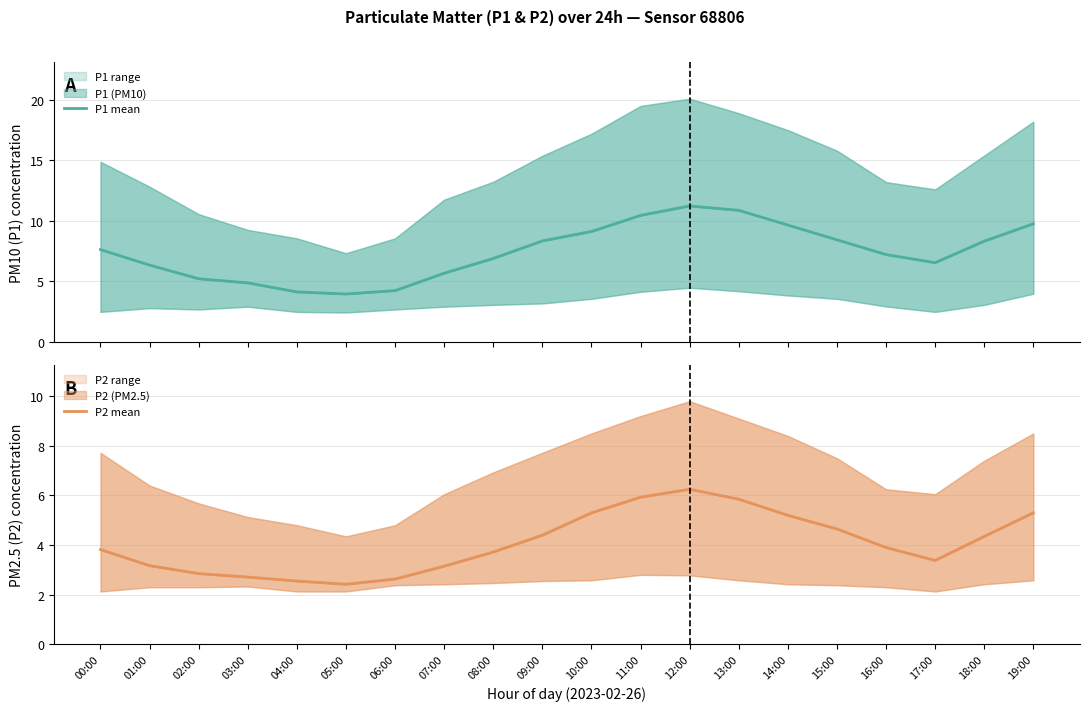

Which series has the widest spread of values?

P1 mean